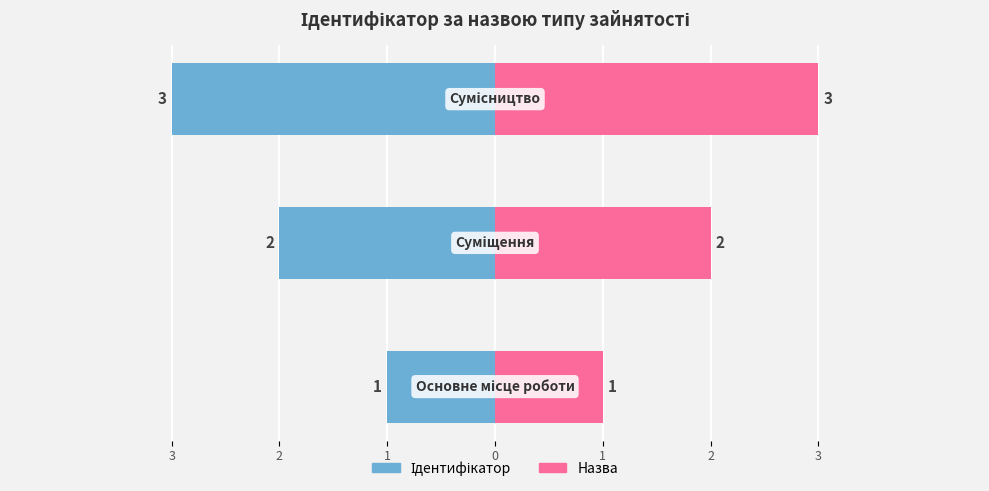

True or false: the data shows 1 at Основне місце роботи.

True